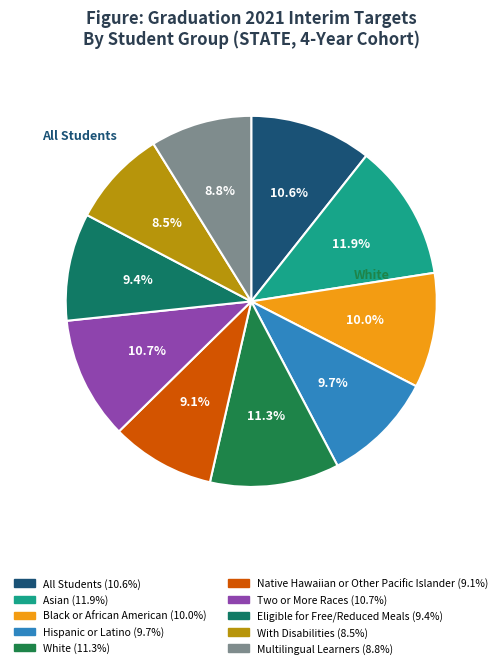

Count the number of slices in the pie.

10